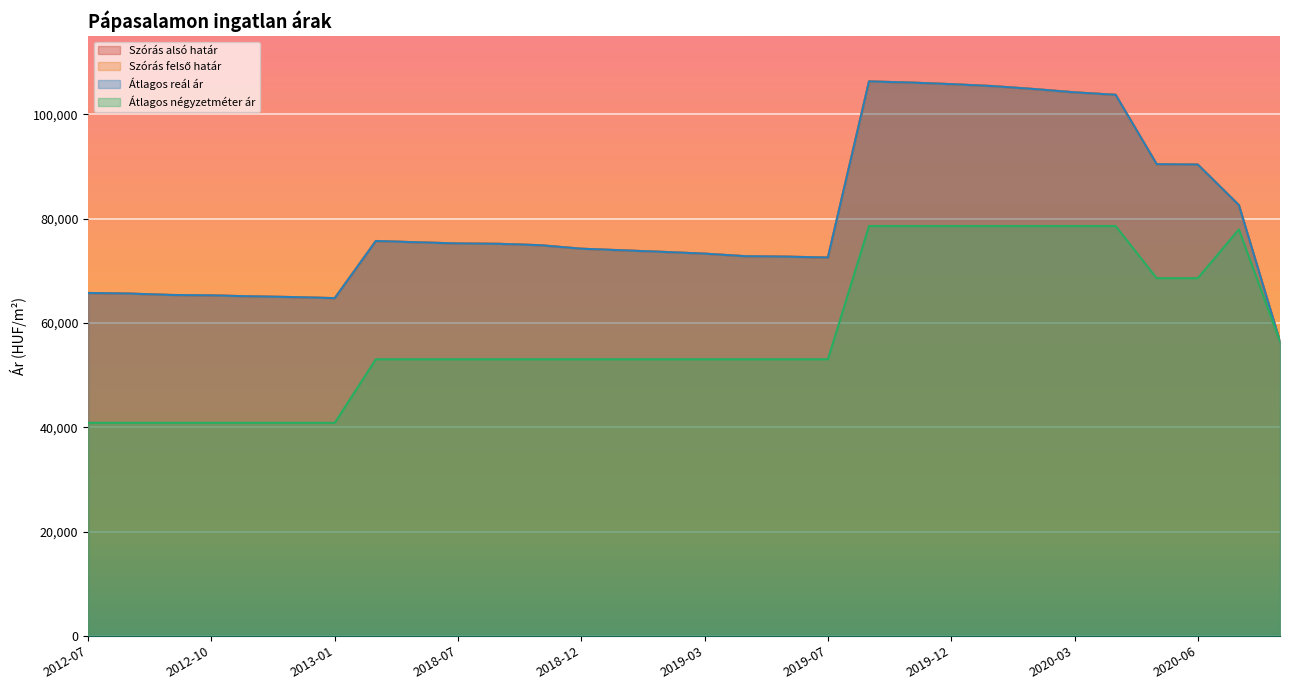

True or false: Szórás alsó határ and Átlagos négyzetméter ár cross at least once.

False